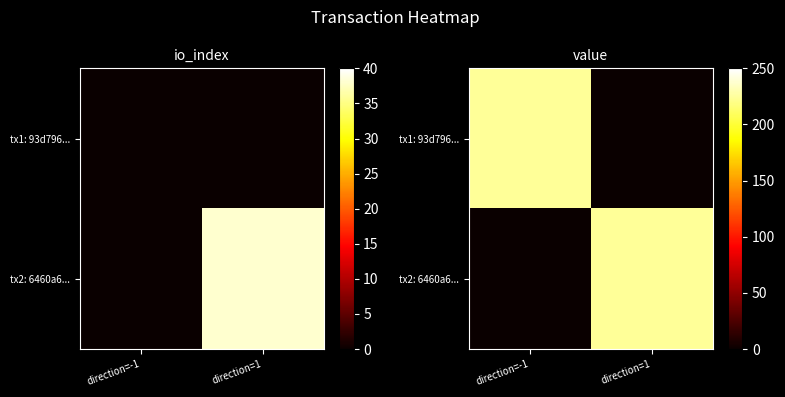

At how many categories does at least one series exceed 57?

2